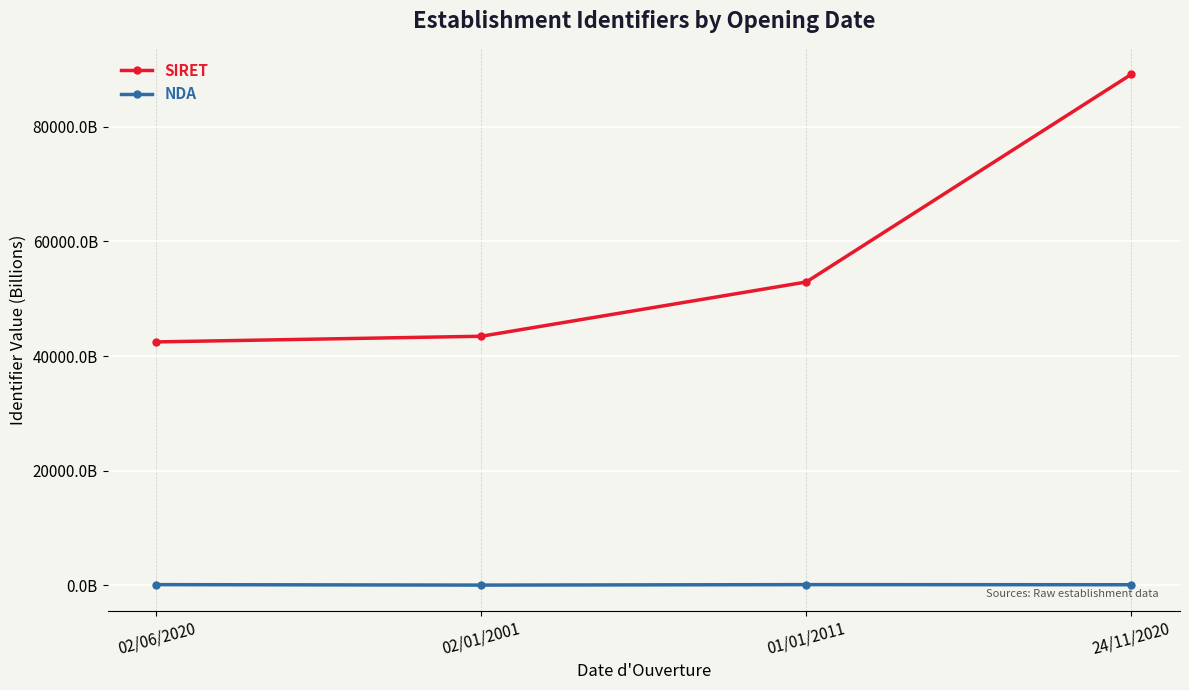

Is this an area chart (filled region under the line)?

No